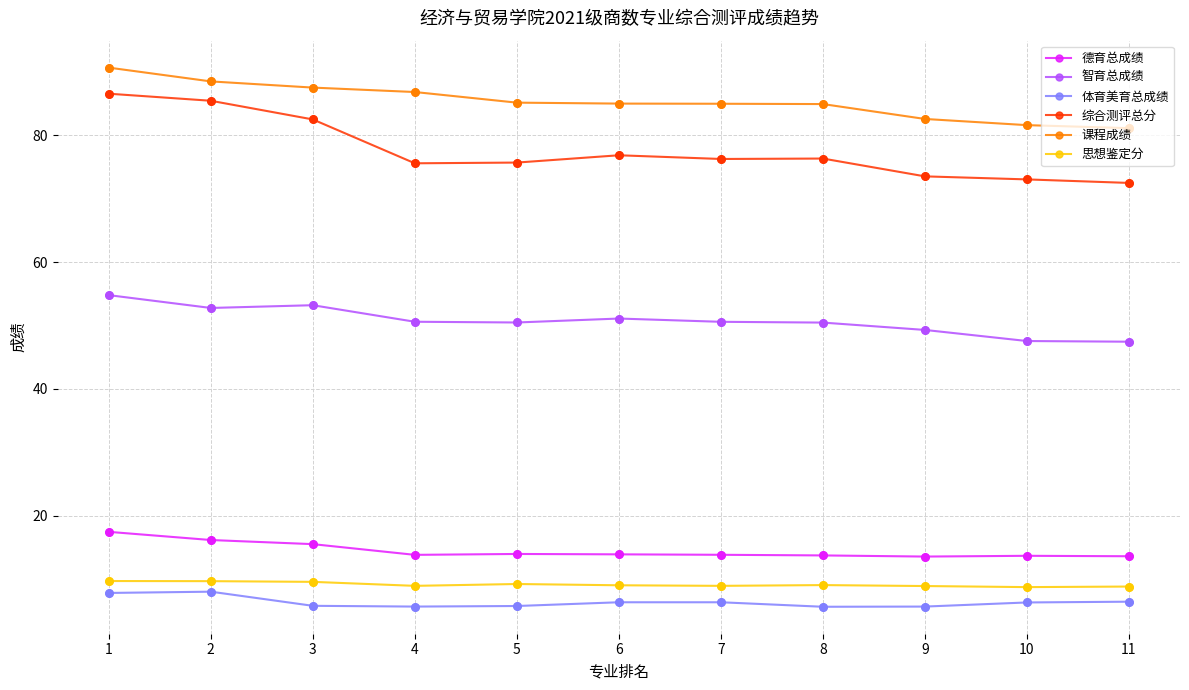

Is the value of 德育总成绩 at 3 greater than the value of 智育总成绩 at 9?

No